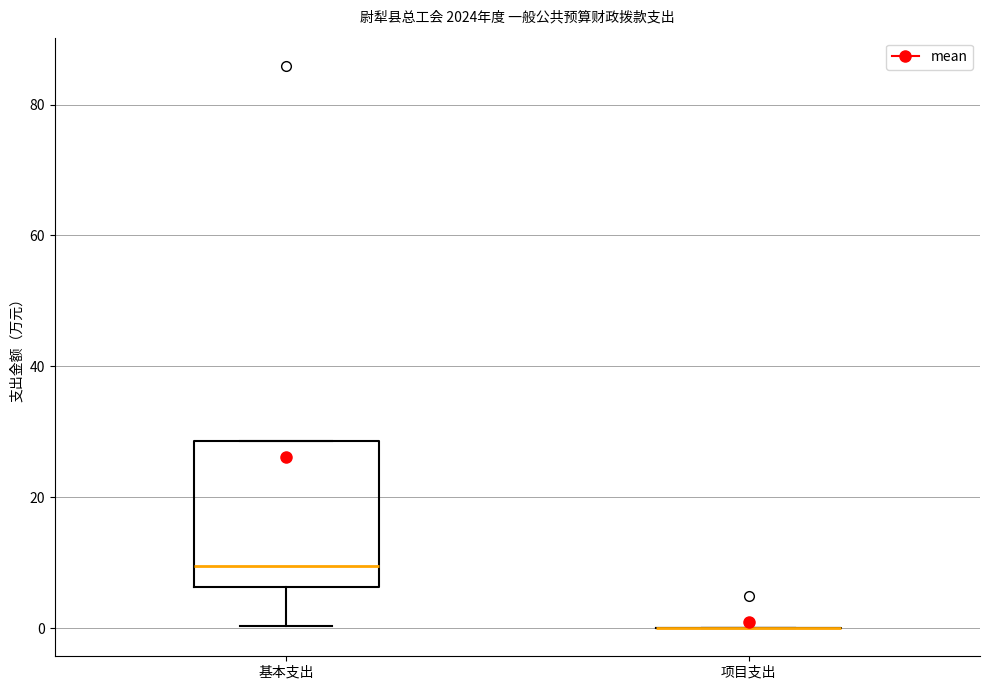

Comparing the boxes themselves (not the whiskers), which one is the tallest?

基本支出